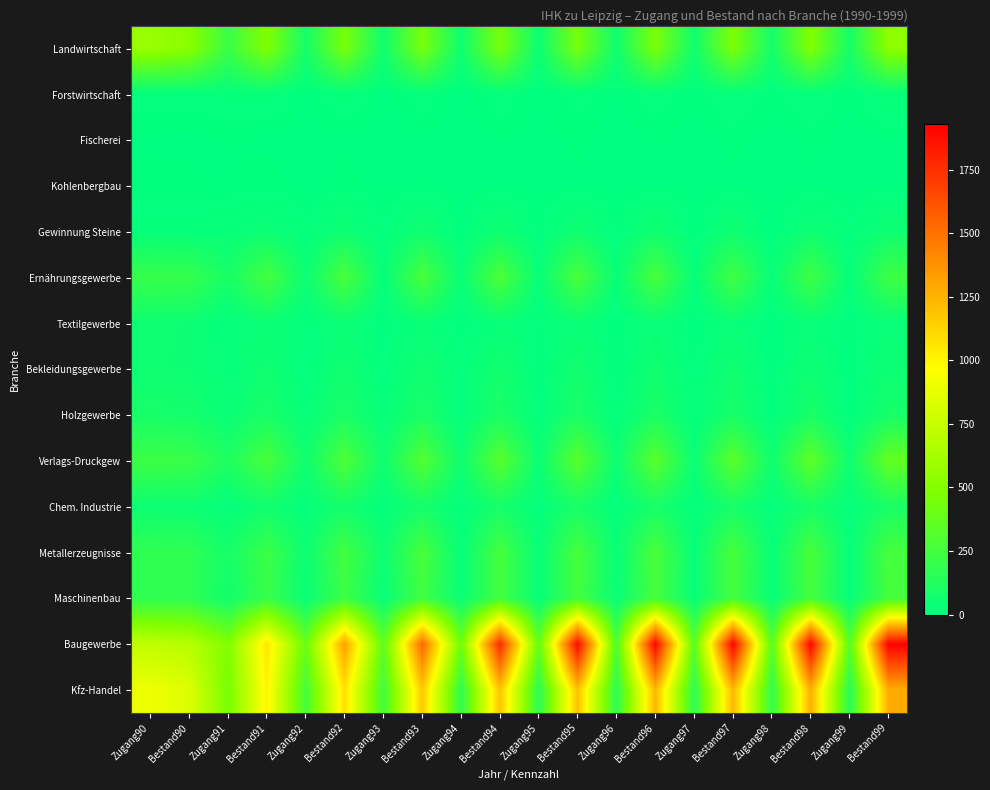

Reading left to right, extract all data points from this chart.

Landwirtschaft: Zugang90=576	Bestand90=518	Zugang91=216	Bestand91=487	Zugang92=76	Bestand92=453	Zugang93=59	Bestand93=447	Zugang94=51	Bestand94=451	Zugang95=41	Bestand95=448	Zugang96=57	Bestand96=462	Zugang97=60	Bestand97=468	Zugang98=74	Bestand98=487	Zugang99=81	Bestand99=533
Forstwirtschaft: Zugang90=12	Bestand90=11	Zugang91=16	Bestand91=20	Zugang92=2	Bestand92=18	Zugang93=1	Bestand93=14	Zugang94=0	Bestand94=13	Zugang95=2	Bestand95=11	Zugang96=3	Bestand96=13	Zugang97=4	Bestand97=17	Zugang98=5	Bestand98=17	Zugang99=5	Bestand99=22
Fischerei: Zugang90=3	Bestand90=2	Zugang91=4	Bestand91=2	Zugang92=1	Bestand92=3	Zugang93=0	Bestand93=3	Zugang94=1	Bestand94=4	Zugang95=2	Bestand95=5	Zugang96=1	Bestand96=4	Zugang97=1	Bestand97=5	Zugang98=1	Bestand98=5	Zugang99=0	Bestand99=3
Kohlenbergbau: Zugang90=5	Bestand90=5	Zugang91=3	Bestand91=7	Zugang92=0	Bestand92=6	Zugang93=1	Bestand93=4	Zugang94=0	Bestand94=3	Zugang95=0	Bestand95=3	Zugang96=0	Bestand96=3	Zugang97=0	Bestand97=3	Zugang98=0	Bestand98=3	Zugang99=0	Bestand99=3
Gewinnung Steine: Zugang90=18	Bestand90=18	Zugang91=25	Bestand91=39	Zugang92=12	Bestand92=47	Zugang93=9	Bestand93=55	Zugang94=3	Bestand94=51	Zugang95=4	Bestand95=53	Zugang96=6	Bestand96=56	Zugang97=2	Bestand97=52	Zugang98=0	Bestand98=46	Zugang99=11	Bestand99=50
Ernährungsgewerbe: Zugang90=201	Bestand90=199	Zugang91=87	Bestand91=257	Zugang92=40	Bestand92=275	Zugang93=13	Bestand93=272	Zugang94=29	Bestand94=288	Zugang95=19	Bestand95=276	Zugang96=21	Bestand96=271	Zugang97=17	Bestand97=242	Zugang98=21	Bestand98=235	Zugang99=13	Bestand99=230
Textilgewerbe: Zugang90=54	Bestand90=46	Zugang91=12	Bestand91=40	Zugang92=10	Bestand92=38	Zugang93=4	Bestand93=33	Zugang94=3	Bestand94=28	Zugang95=7	Bestand95=34	Zugang96=4	Bestand96=33	Zugang97=1	Bestand97=30	Zugang98=0	Bestand98=27	Zugang99=4	Bestand99=29
Bekleidungsgewerbe: Zugang90=50	Bestand90=47	Zugang91=20	Bestand91=53	Zugang92=8	Bestand92=55	Zugang93=8	Bestand93=58	Zugang94=13	Bestand94=66	Zugang95=5	Bestand95=64	Zugang96=3	Bestand96=59	Zugang97=8	Bestand97=57	Zugang98=1	Bestand98=49	Zugang99=3	Bestand99=46
Holzgewerbe: Zugang90=86	Bestand90=76	Zugang91=32	Bestand91=90	Zugang92=21	Bestand92=96	Zugang93=19	Bestand93=97	Zugang94=9	Bestand94=102	Zugang95=7	Bestand95=97	Zugang96=8	Bestand96=96	Zugang97=12	Bestand97=86	Zugang98=5	Bestand98=86	Zugang99=4	Bestand99=81
Verlags-Druckgew: Zugang90=226	Bestand90=212	Zugang91=111	Bestand91=270	Zugang92=57	Bestand92=289	Zugang93=53	Bestand93=306	Zugang94=49	Bestand94=325	Zugang95=39	Bestand95=331	Zugang96=43	Bestand96=334	Zugang97=32	Bestand97=341	Zugang98=52	Bestand98=354	Zugang99=47	Bestand99=370
Chem. Industrie: Zugang90=47	Bestand90=47	Zugang91=16	Bestand91=58	Zugang92=16	Bestand92=71	Zugang93=10	Bestand93=77	Zugang94=11	Bestand94=82	Zugang95=10	Bestand95=88	Zugang96=10	Bestand96=87	Zugang97=10	Bestand97=85	Zugang98=11	Bestand98=83	Zugang99=16	Bestand99=92
Metallerzeugnisse: Zugang90=180	Bestand90=175	Zugang91=80	Bestand91=220	Zugang92=46	Bestand92=247	Zugang93=44	Bestand93=270	Zugang94=17	Bestand94=260	Zugang95=24	Bestand95=267	Zugang96=27	Bestand96=274	Zugang97=22	Bestand97=265	Zugang98=24	Bestand98=271	Zugang99=16	Bestand99=260
Maschinenbau: Zugang90=180	Bestand90=176	Zugang91=65	Bestand91=210	Zugang92=28	Bestand92=225	Zugang93=26	Bestand93=238	Zugang94=33	Bestand94=249	Zugang95=21	Bestand95=251	Zugang96=31	Bestand96=260	Zugang97=23	Bestand97=255	Zugang98=23	Bestand98=256	Zugang99=16	Bestand99=254
Baugewerbe: Zugang90=727	Bestand90=693	Zugang91=485	Bestand91=1061	Zugang92=397	Bestand92=1318	Zugang93=355	Bestand93=1541	Zugang94=416	Bestand94=1774	Zugang95=373	Bestand95=1904	Zugang96=292	Bestand96=1917	Zugang97=332	Bestand97=1920	Zugang98=333	Bestand98=1914	Zugang99=318	Bestand99=1929
Kfz-Handel: Zugang90=902	Bestand90=842	Zugang91=451	Bestand91=1008	Zugang92=255	Bestand92=1078	Zugang93=240	Bestand93=1168	Zugang94=168	Bestand94=1190	Zugang95=160	Bestand95=1199	Zugang96=166	Bestand96=1238	Zugang97=165	Bestand97=1237	Zugang98=178	Bestand98=1272	Zugang99=141	Bestand99=1282